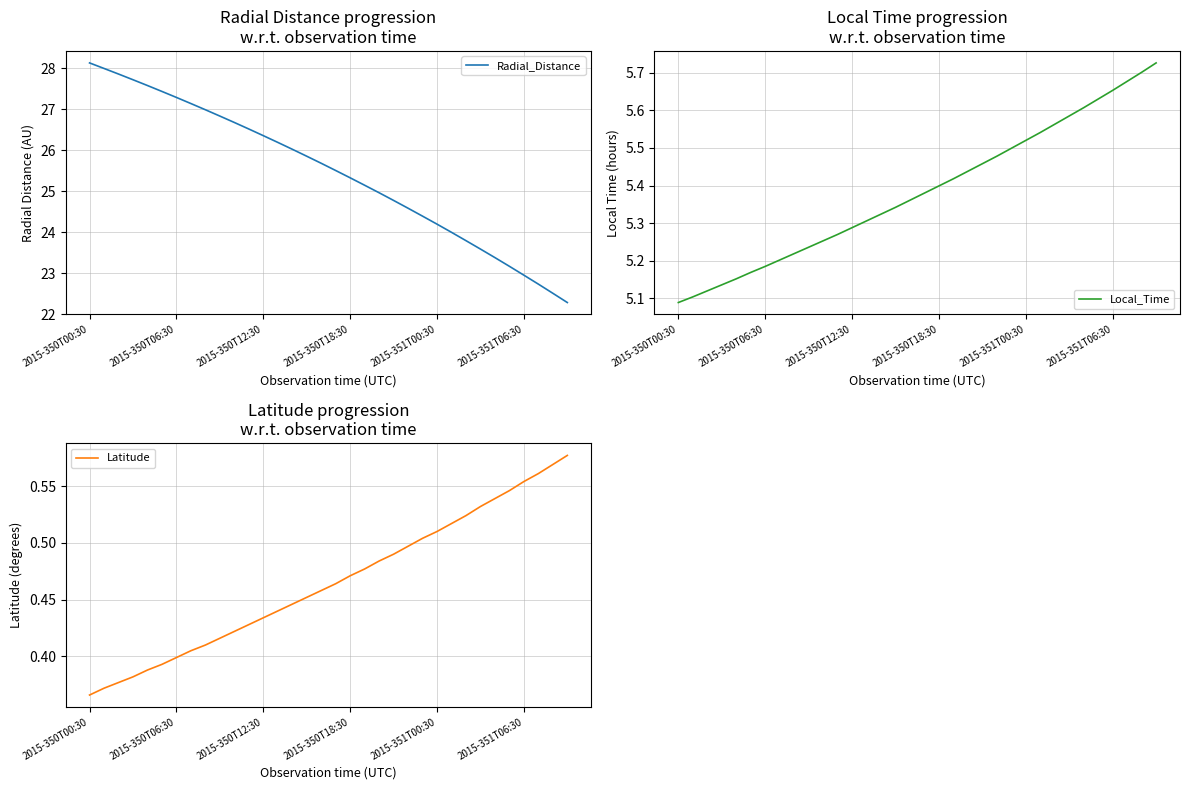

Does the chart display data point markers on the line(s)?

No